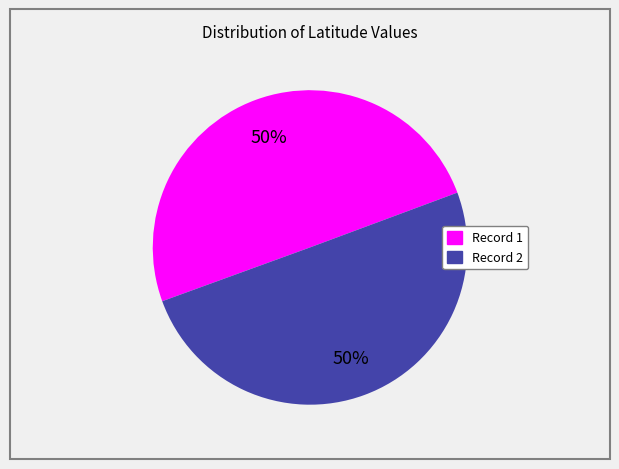

To the nearest percent, what is the average slice percentage?

50%